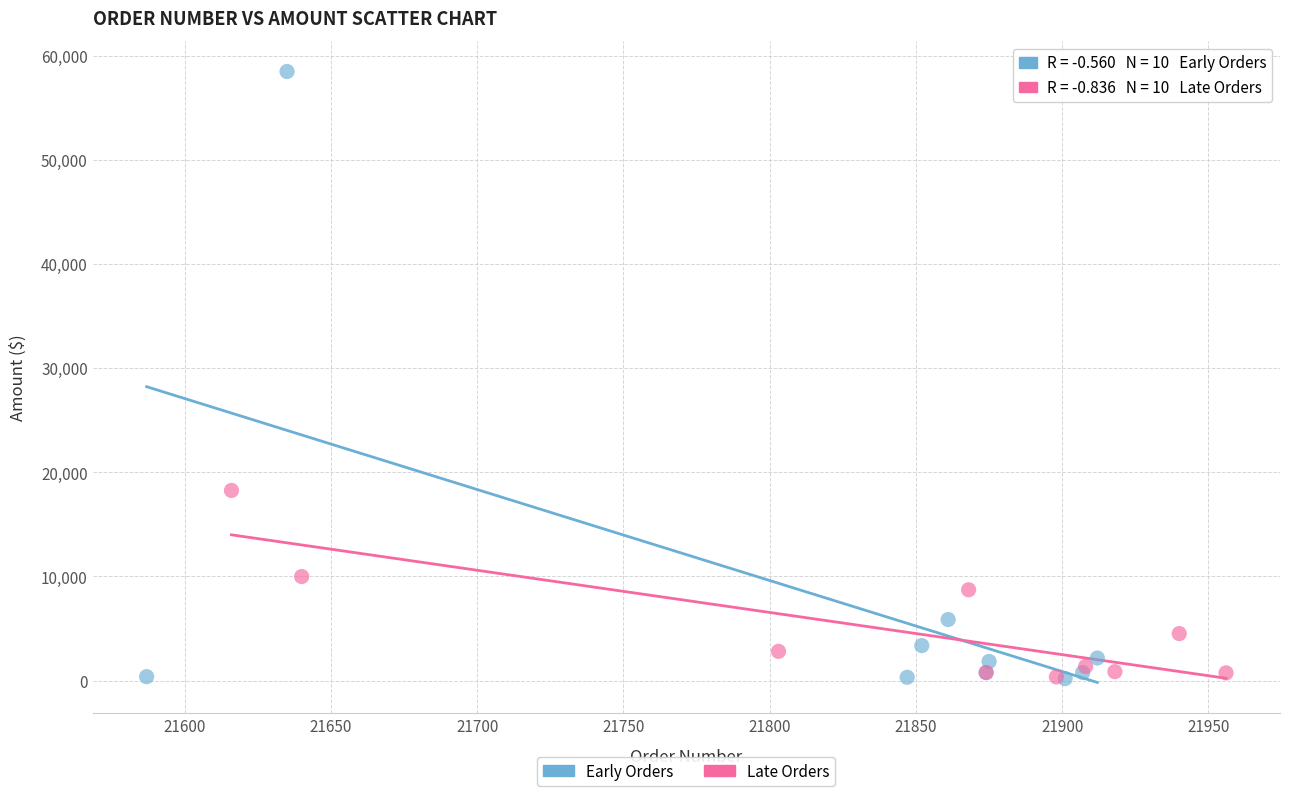

Which series contains the highest Y value?

Early Orders